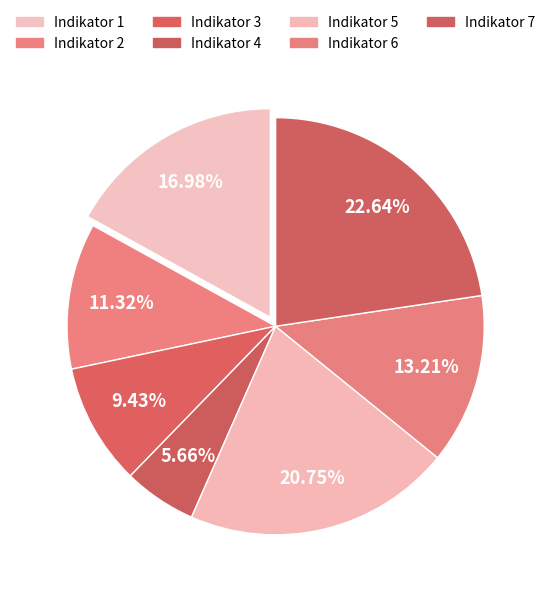

To the nearest percent, what is the difference between the largest and smallest slice percentages?

17%